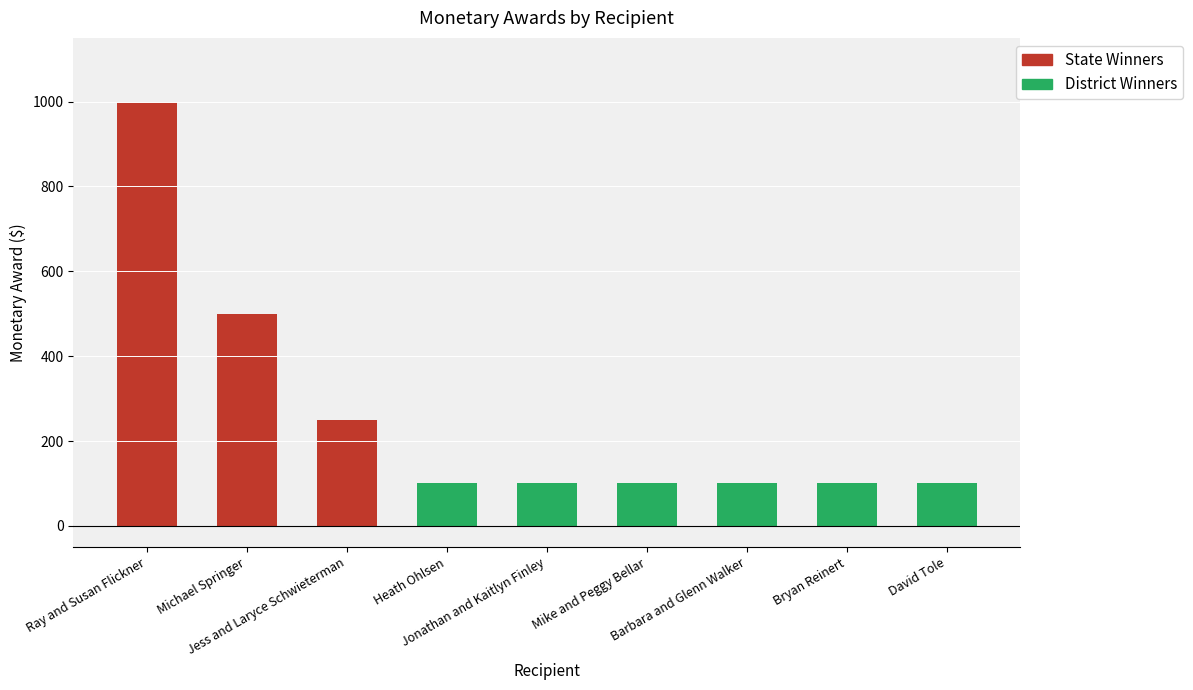

Approximately how many times larger is the value at Bryan Reinert compared to Jonathan and Kaitlyn Finley?

1.0